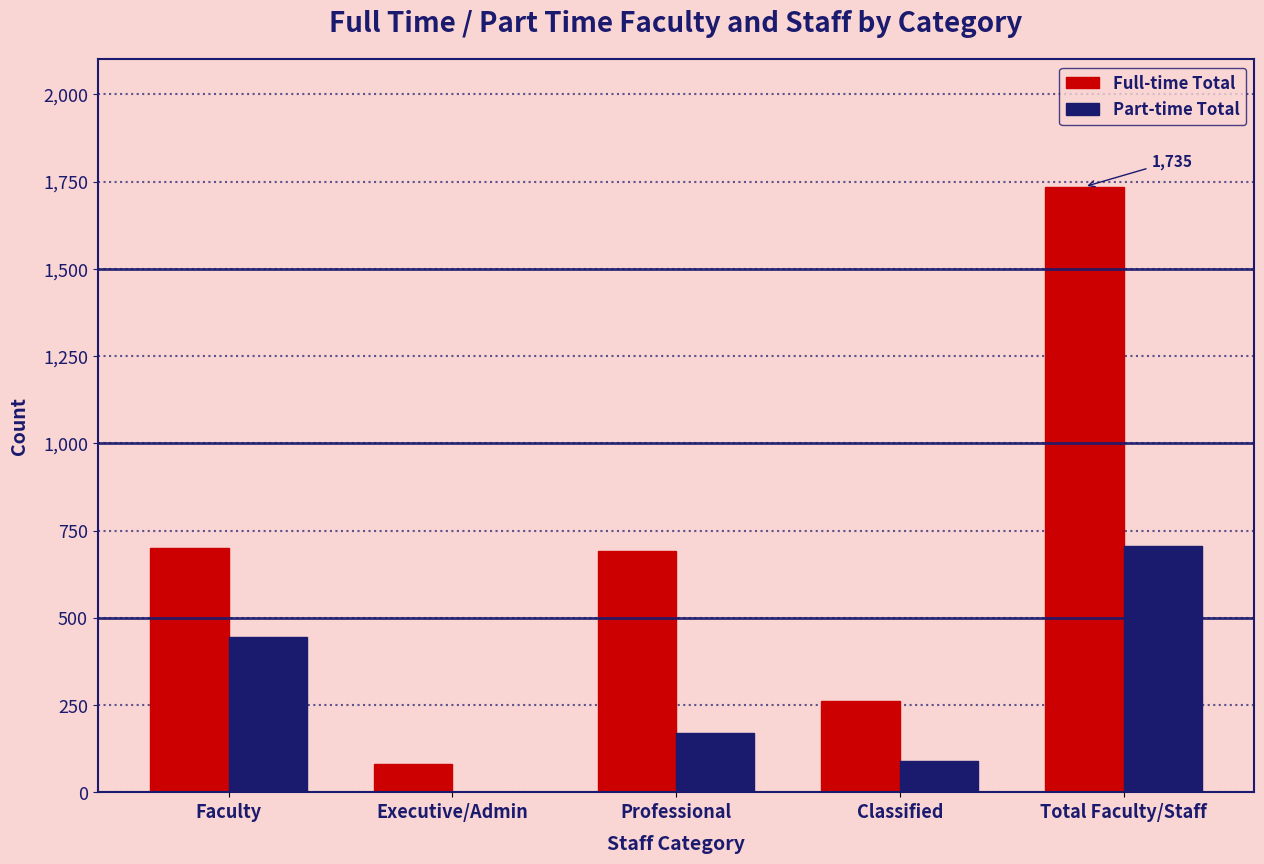

At which category is the sum across all series the highest?

Total Faculty/Staff